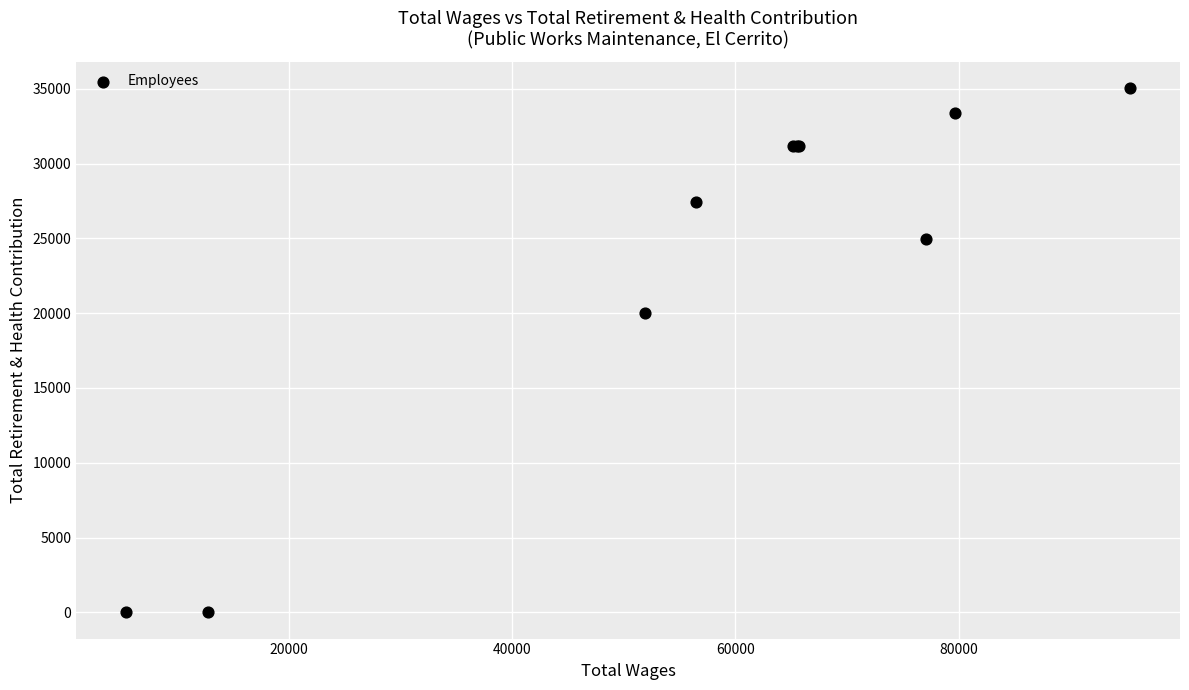

What Y value in the scatter plot is closest to 17529?

20018